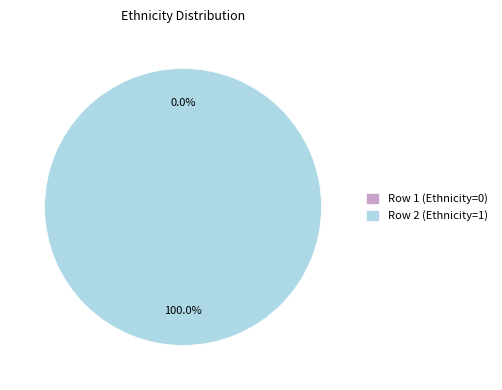

How many segments does this pie chart have?

2